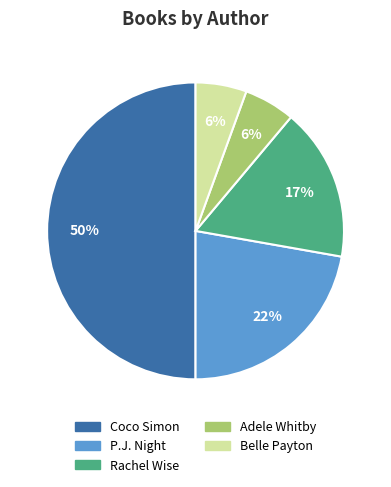

Do P.J. Night and Adele Whitby together represent more than half of the pie?

No